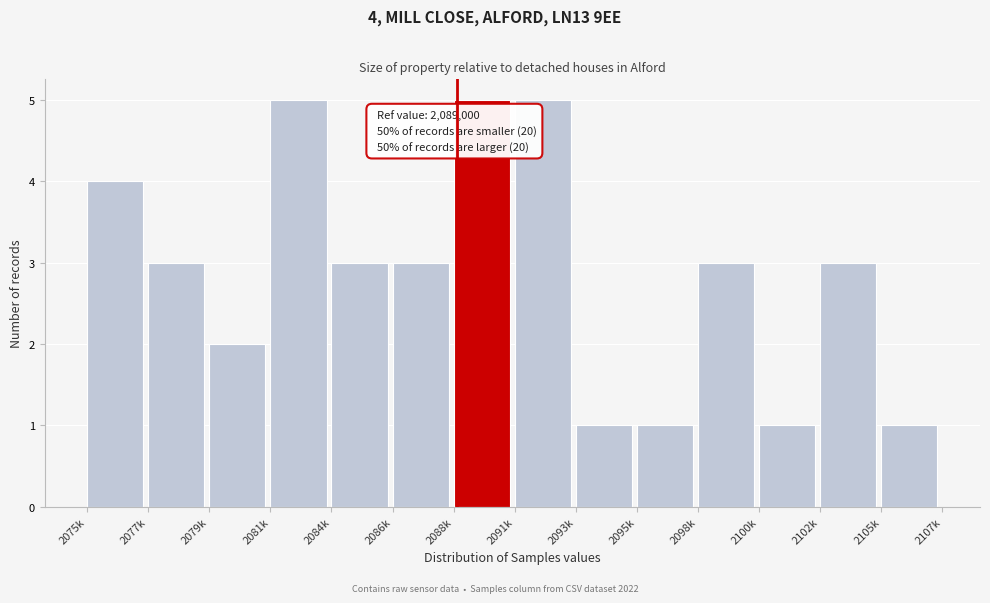

Reading left to right, what are all the values shown in this chart?

2075k=4	2077k=3	2079k=2	2081k=5	2084k=3	2086k=3	2088k=5	2091k=5	2093k=1	2095k=1	2098k=3	2100k=1	2102k=3	2105k=1